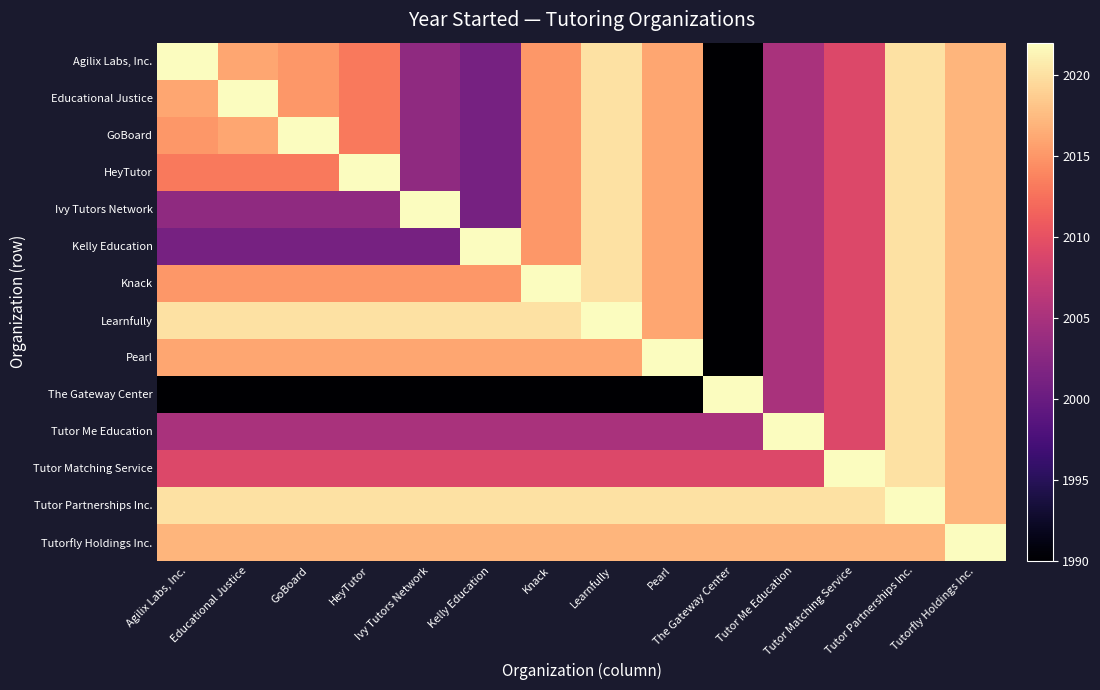

At which category does the chart reach its minimum across all series?

The Gateway Center